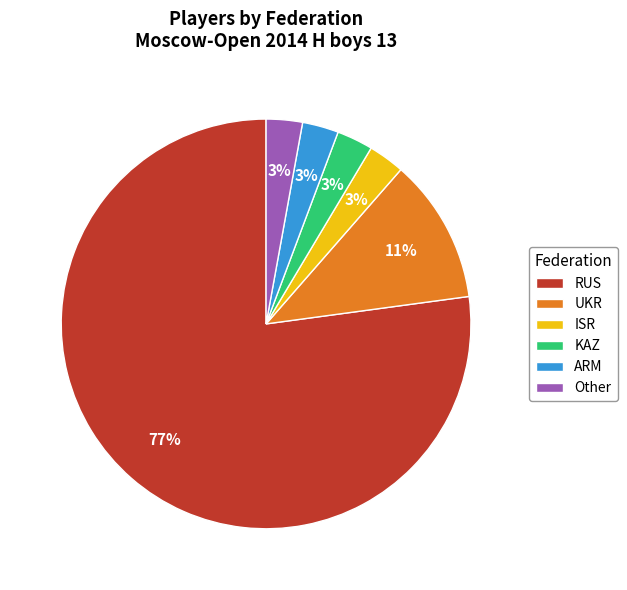

What is the majority slice?

RUS